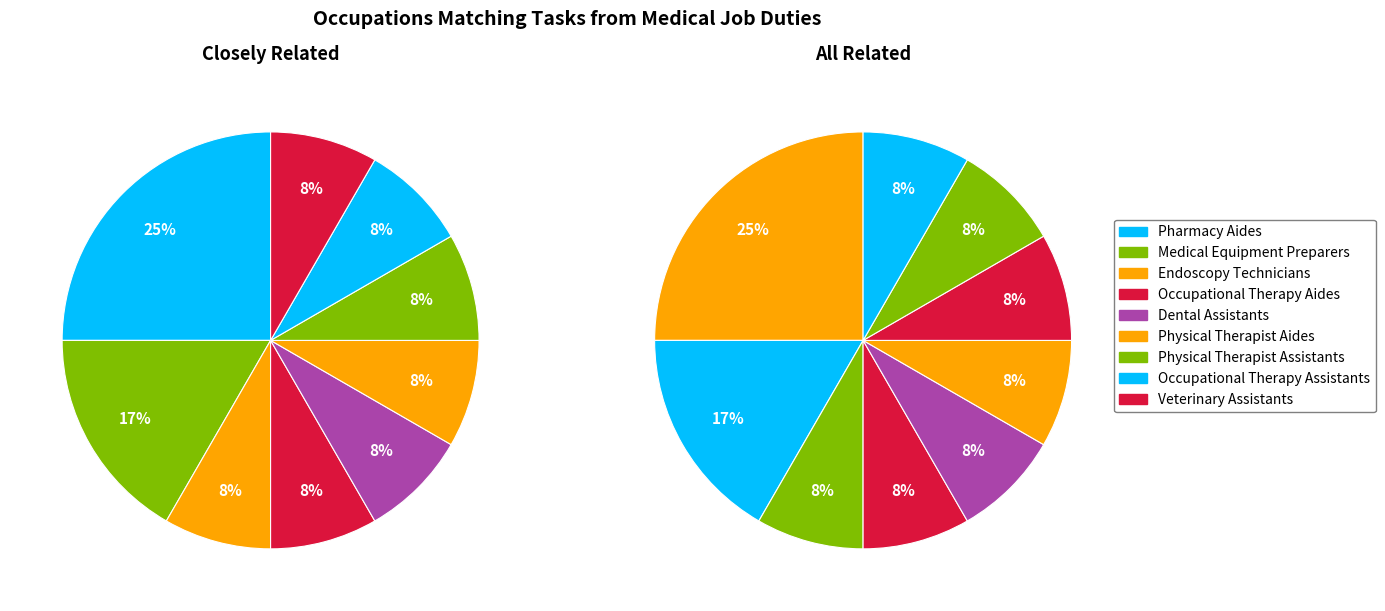

How many slices are in this pie chart?

9